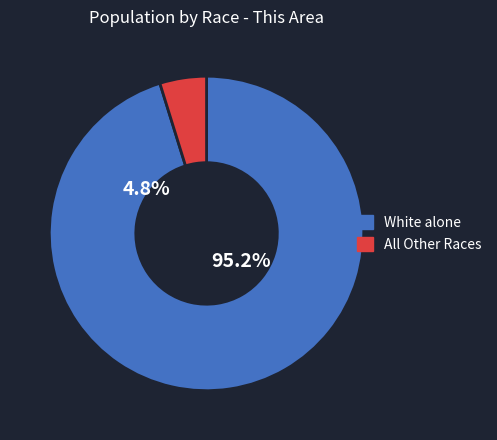

Do Two or More Races and White alone together represent more than half of the pie?

Yes